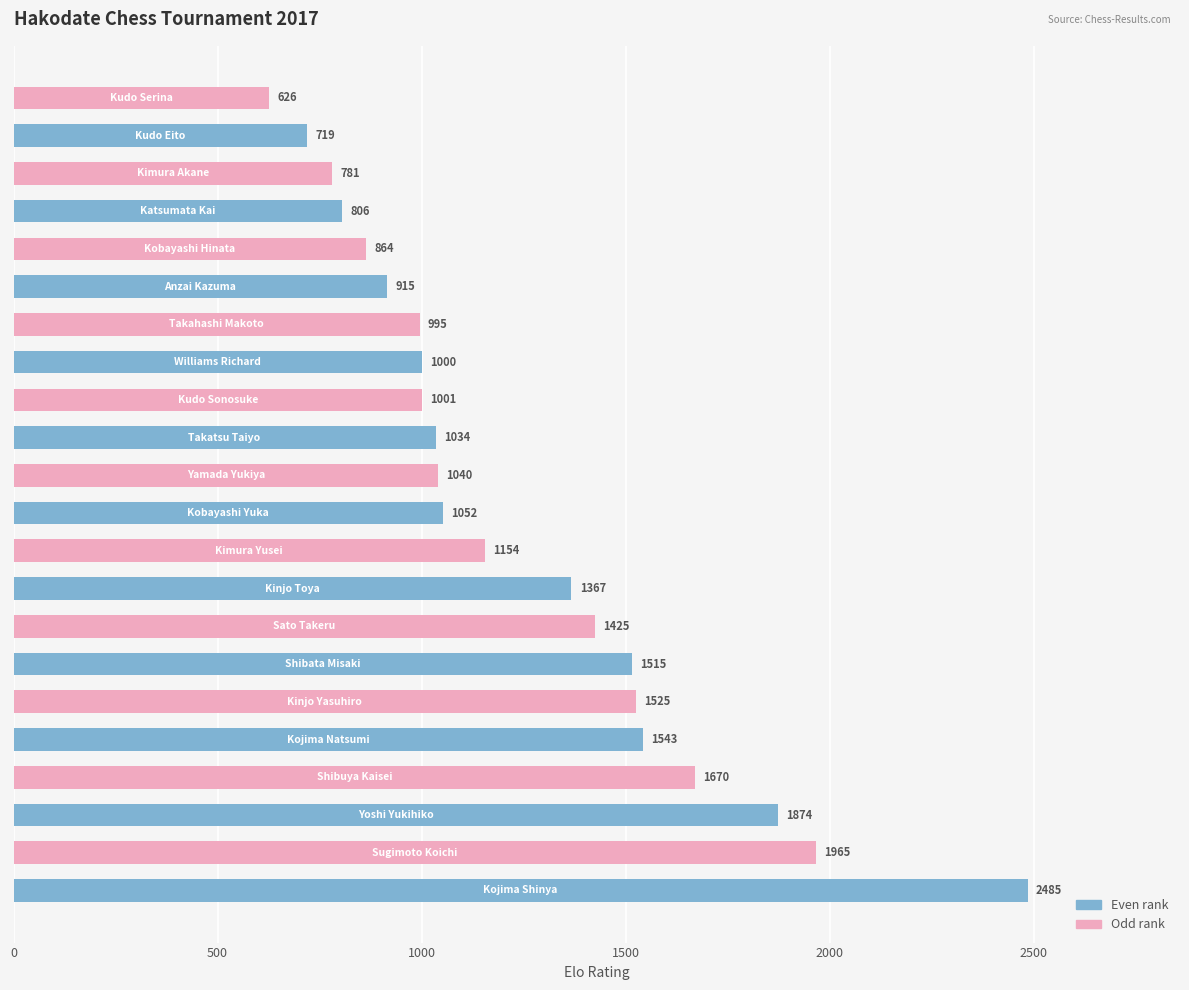

What is the minimum value shown in the chart?

626